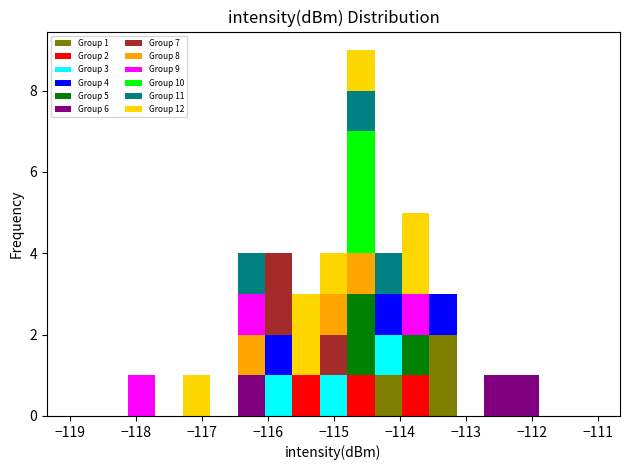

Which range on the x-axis has the tallest stacked bar (by total height)?

-114.8 to -114.4